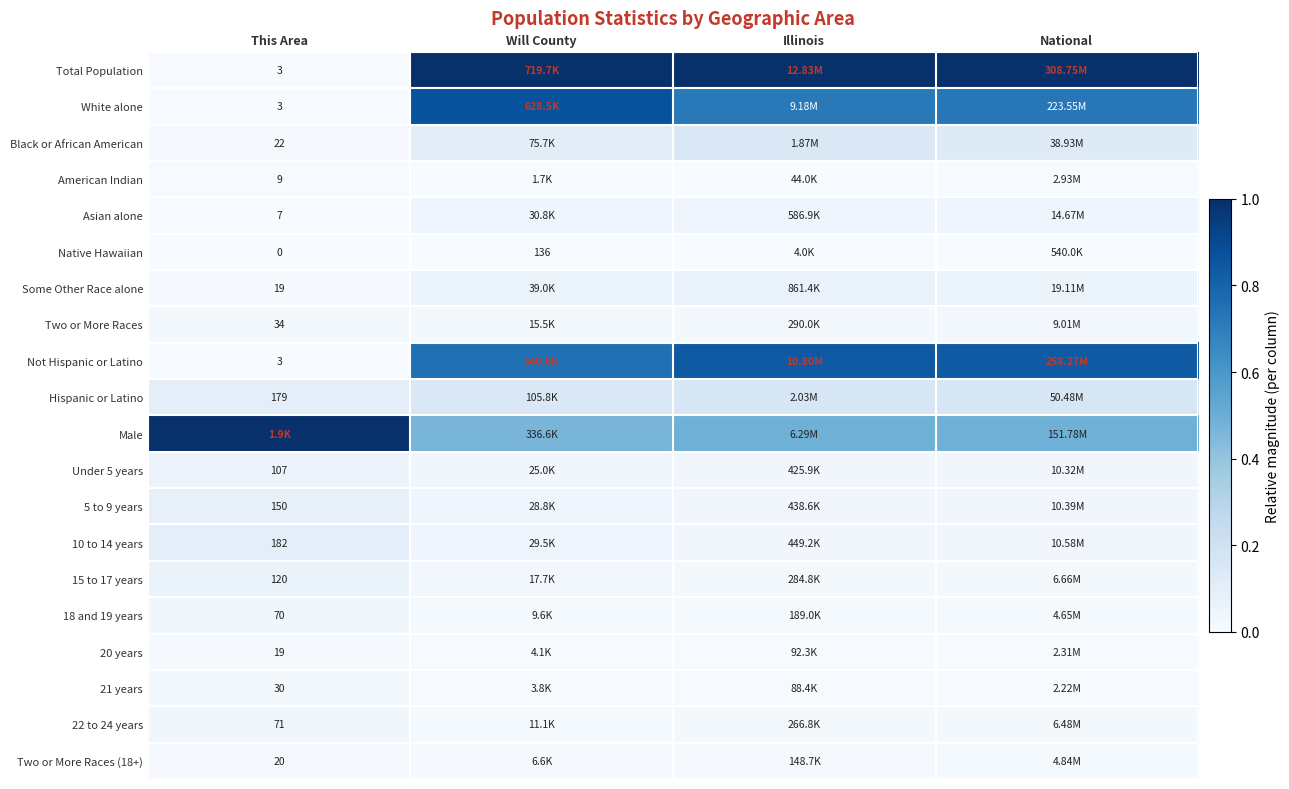

Is the value of White alone at This Area greater than the value of Hispanic or Latino at This Area?

No